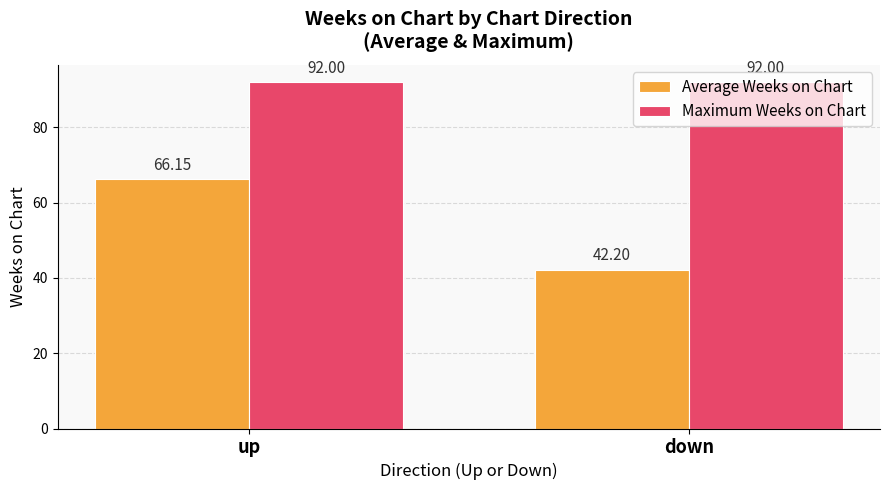

Rank the series by their average value, from highest to lowest.

Maximum Weeks on Chart, Average Weeks on Chart